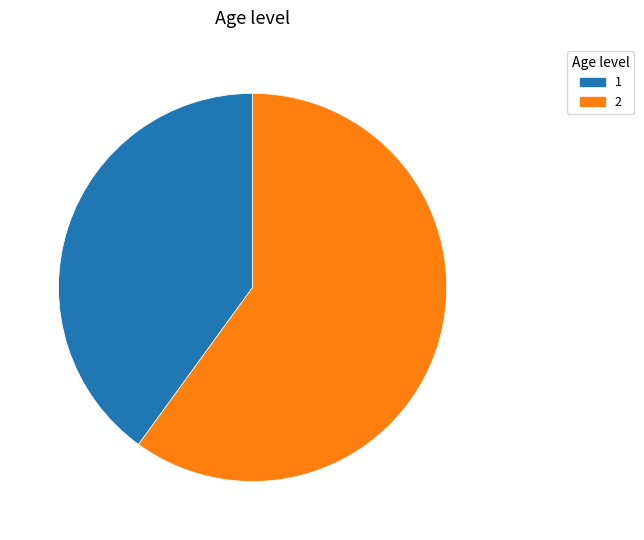

How many slices are in this pie chart?

2